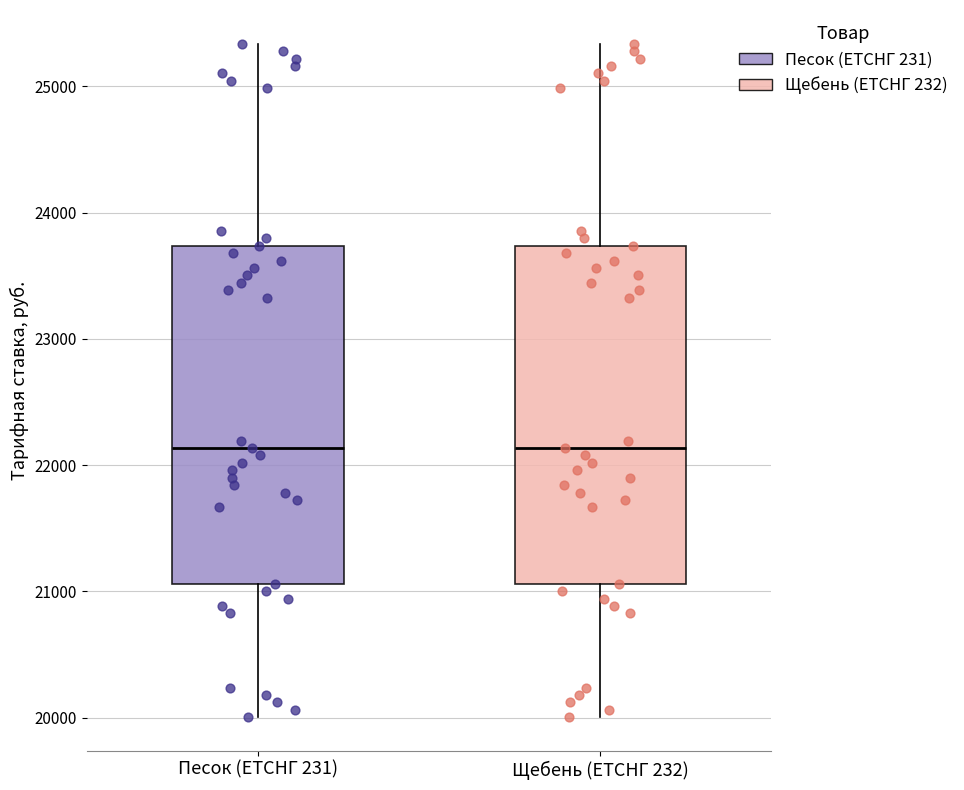

Reading left to right, read every box against the y-axis: the position of its median line, the range the box covers, and the ends of its whiskers. The values are not printed on the chart, so give them approximately, as read against the axis.

Песок (ЕТСНГ 231): median 22100, box 21100 to 23700, whiskers 20000 to 25300
Щебень (ЕТСНГ 232): median 22100, box 21100 to 23700, whiskers 20000 to 25300